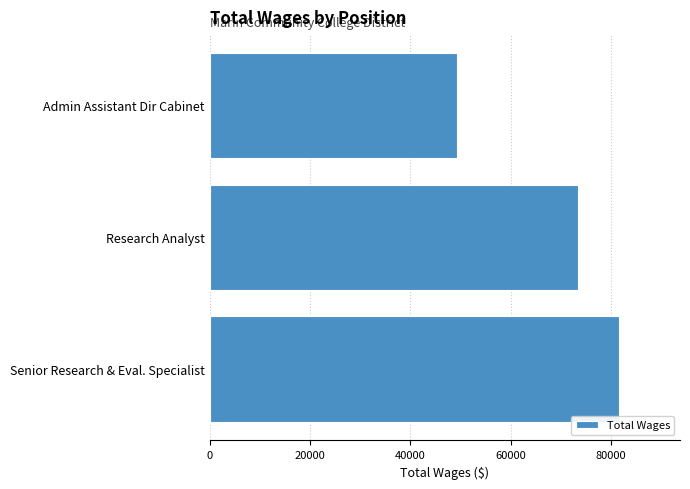

At which label is the value closest to 65441?

Research Analyst